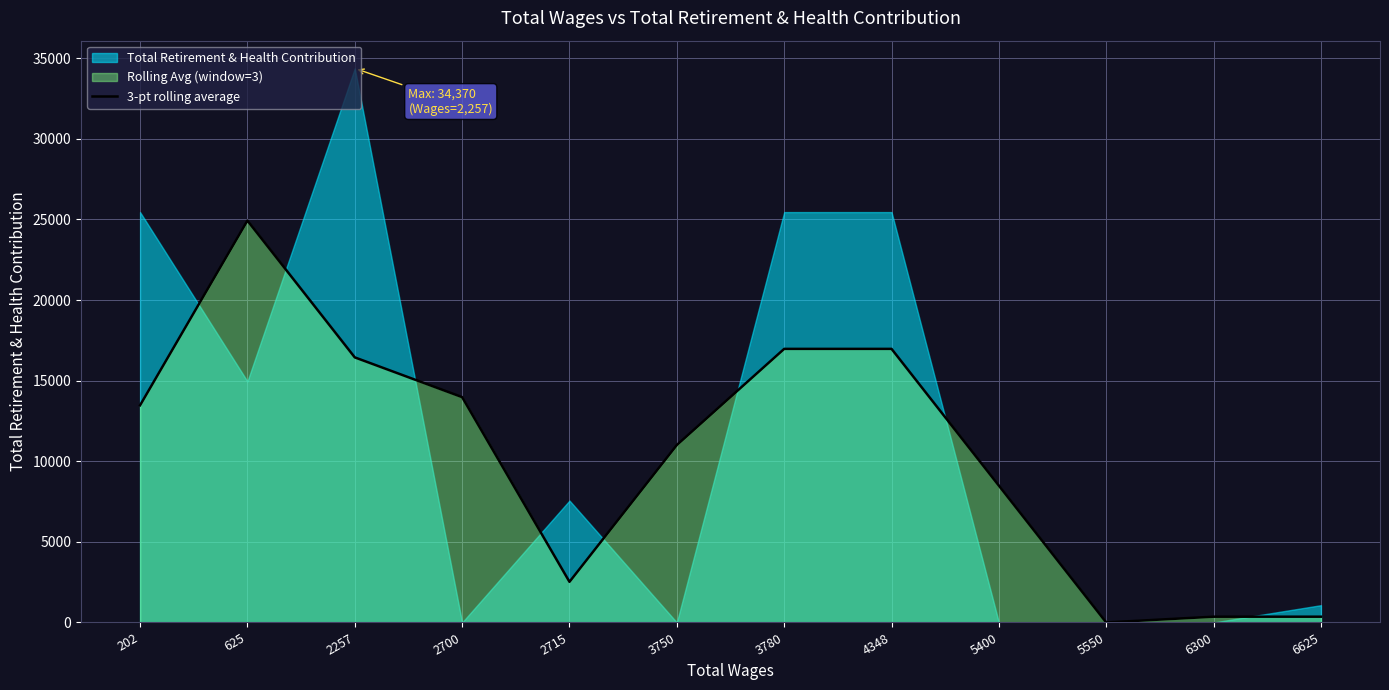

At which category does the data reach its first local valley?

2715